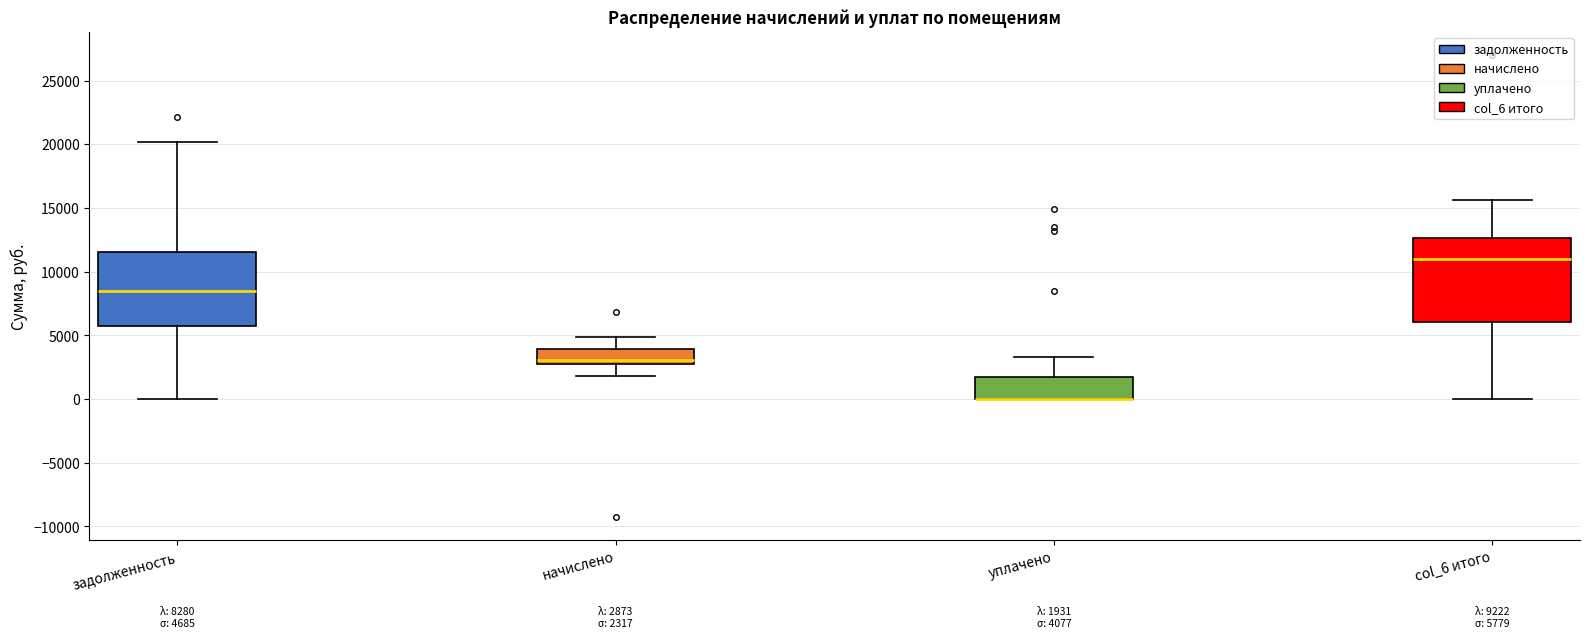

Which box is the tallest, from its lower edge to its upper edge?

col_6 итого